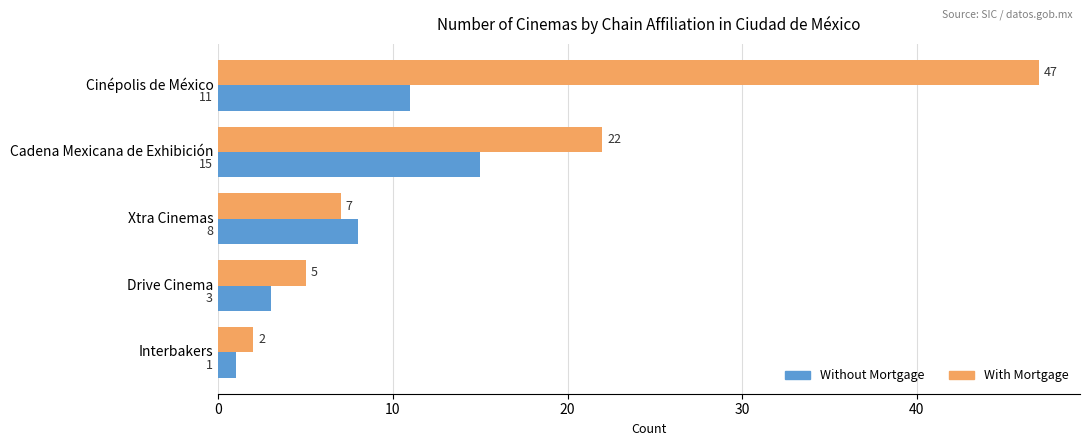

What is the sum of the With Mortgage values at Cinépolis de México and Xtra Cinemas?

54